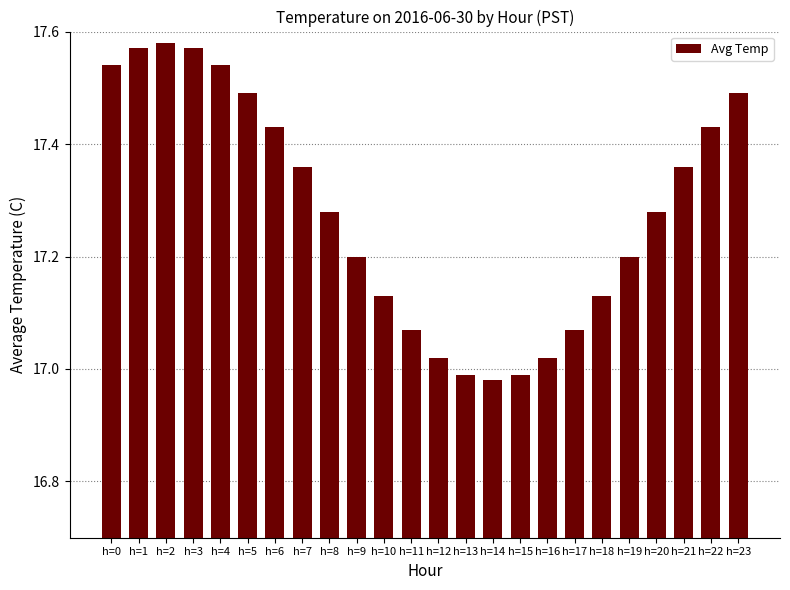

What is the sum of all values?

414.7